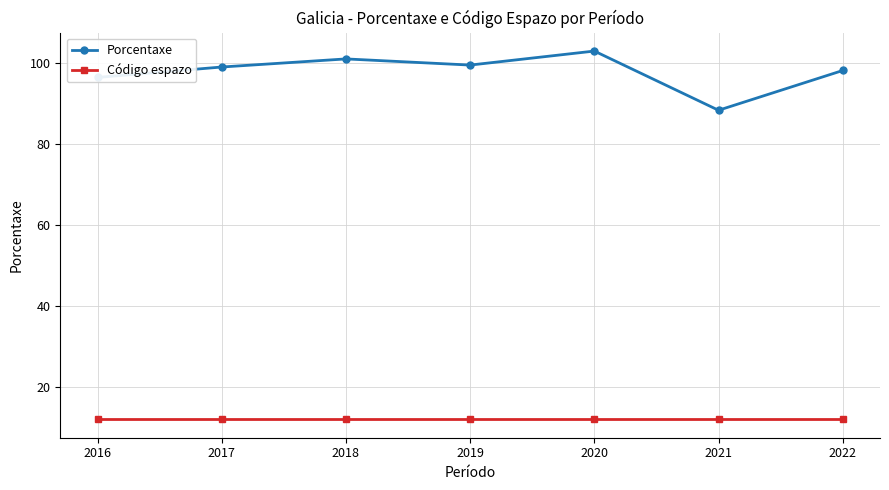

List the series in order of their peak value, lowest first.

Código espazo, Porcentaxe